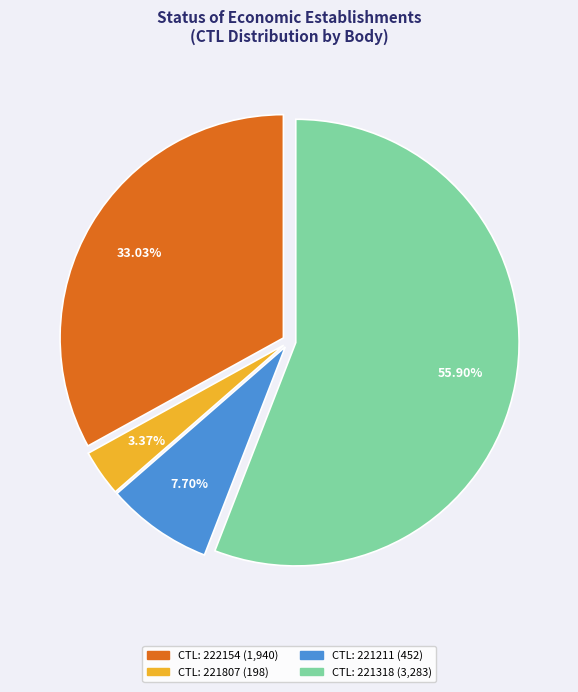

Does any single category account for the majority?

Yes